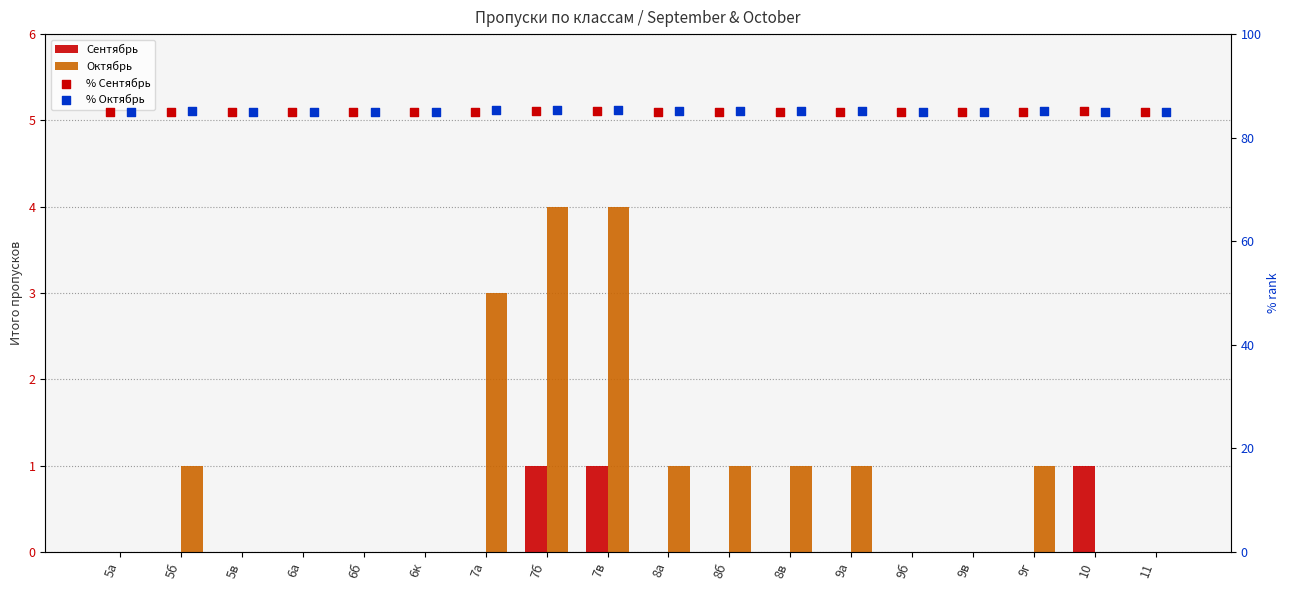

At which category is the sum across all series the highest?

7б